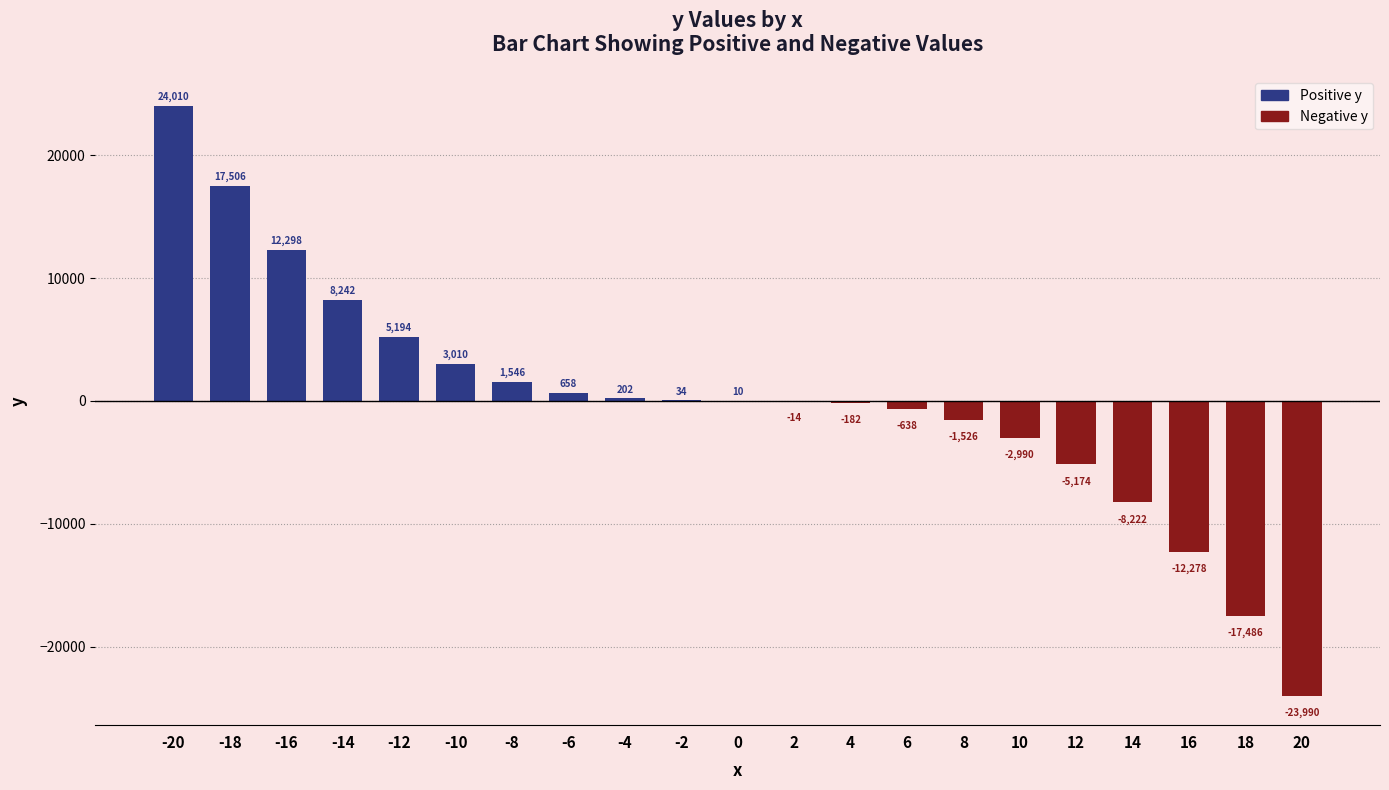

Count the number of data series in this chart.

1